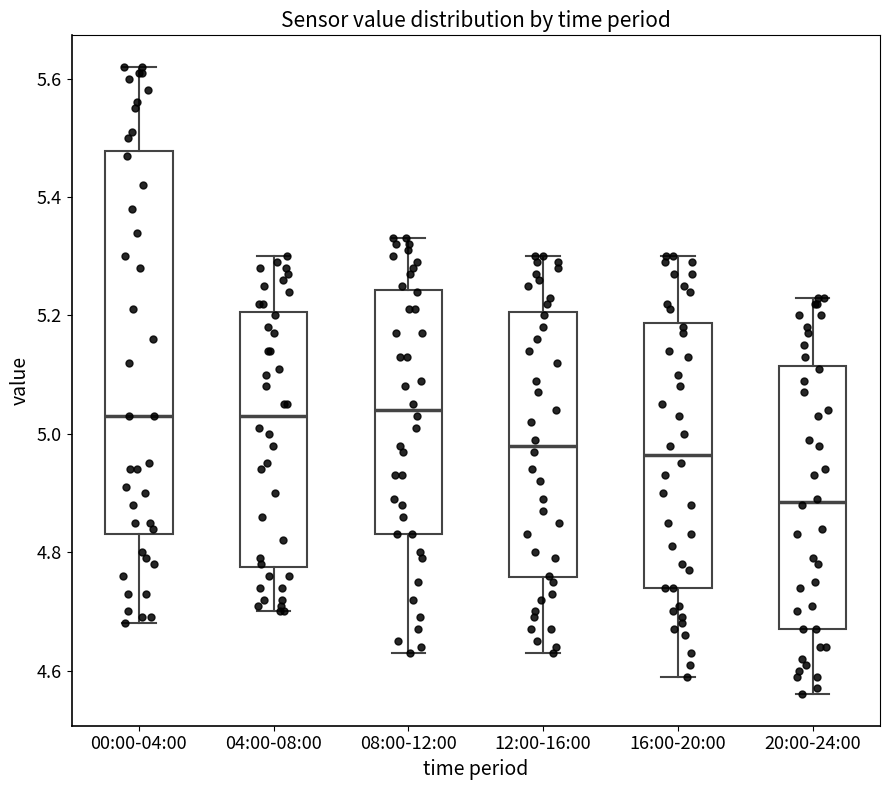

Which box is the tallest, from its lower edge to its upper edge?

00:00-04:00